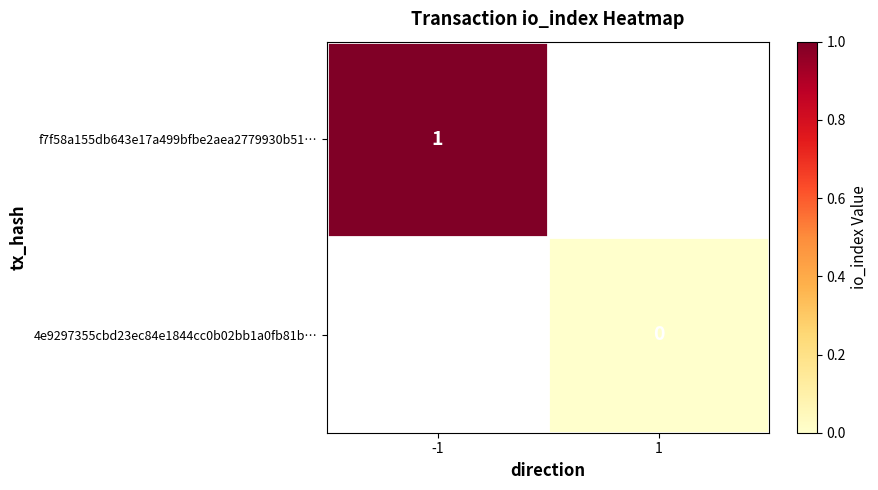

Which label corresponds to the largest value in the chart?

-1